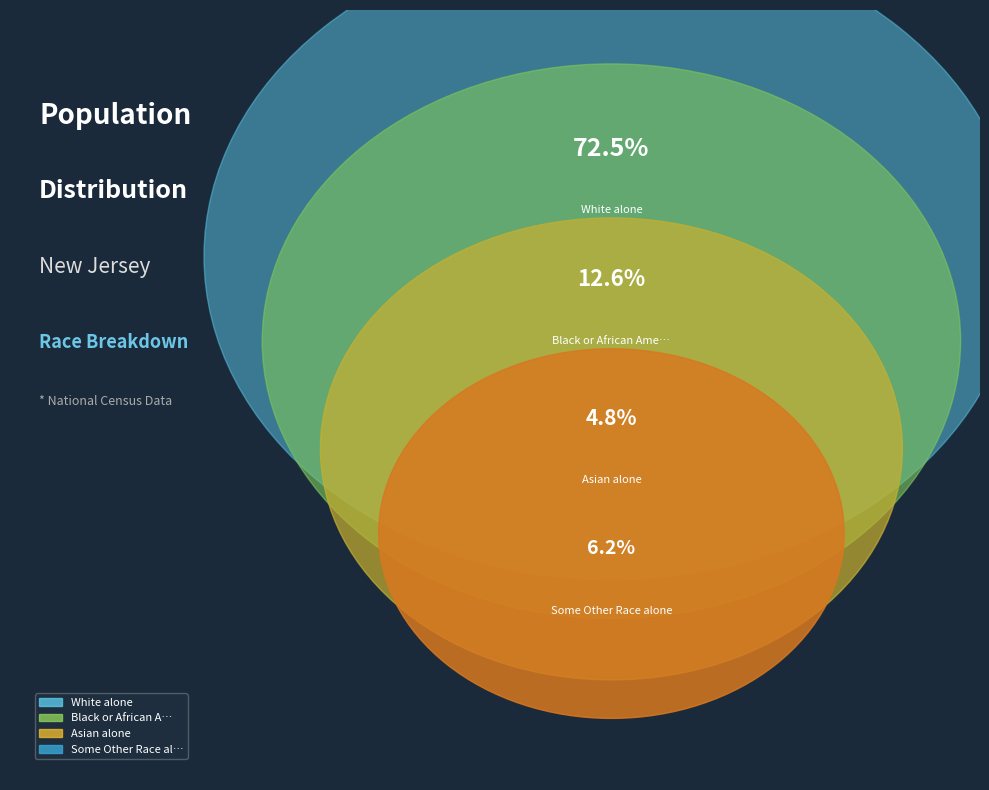

What portion of the pie excludes Black or African American alone?

87.4%